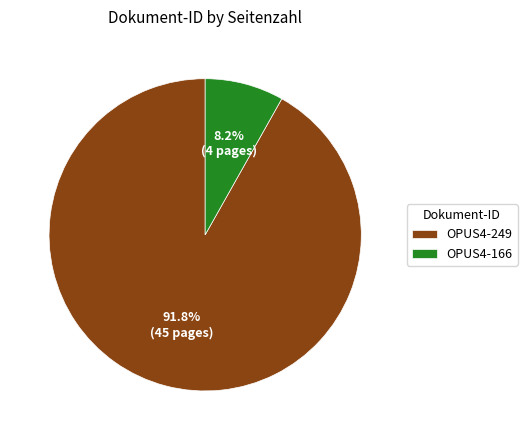

Which has a higher value, OPUS4-249 or OPUS4-166?

OPUS4-249